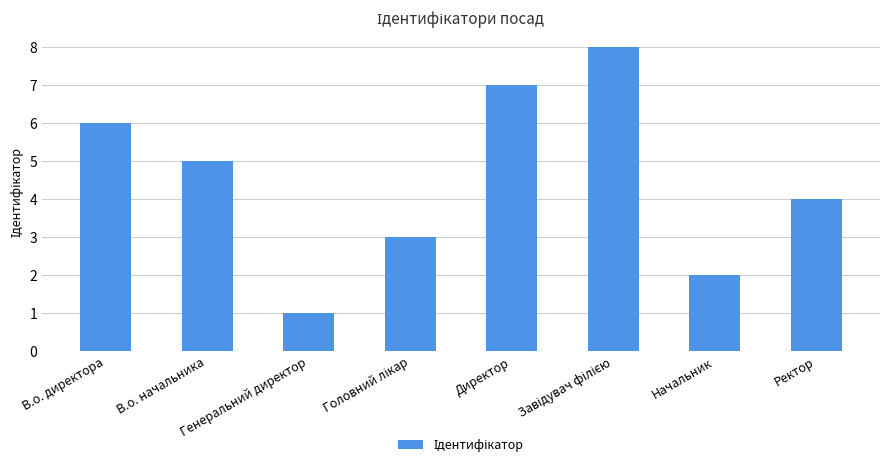

Which category has the lowest value across all series?

Генеральний директор